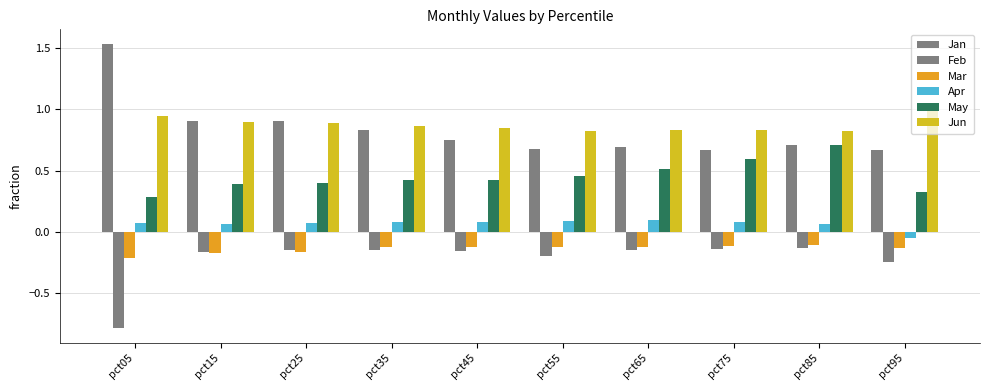

Is it true that May equals 0.4 at pct25?

True